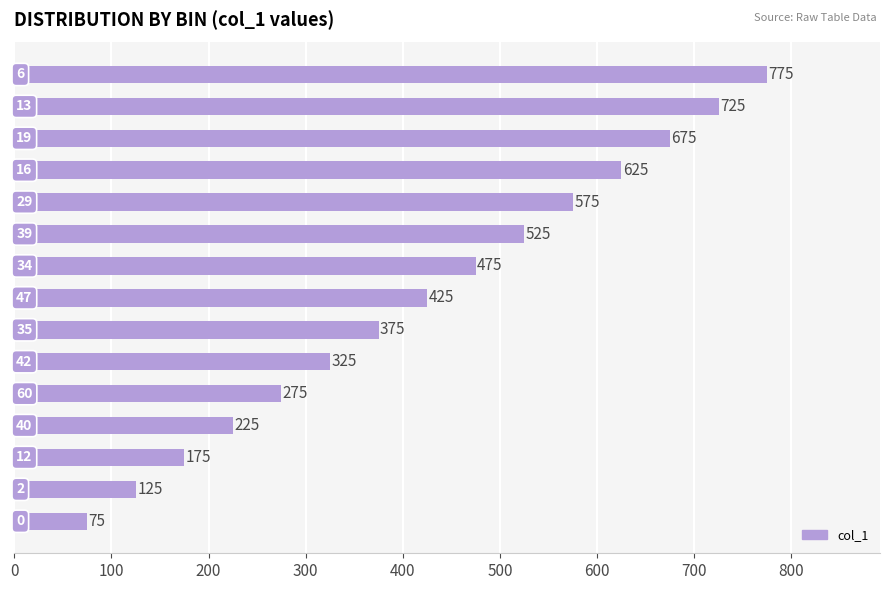

Reading bottom to top, transcribe all the data shown in this chart.

75	125	175	225	275	325	375	425	475	525	575	625	675	725	775